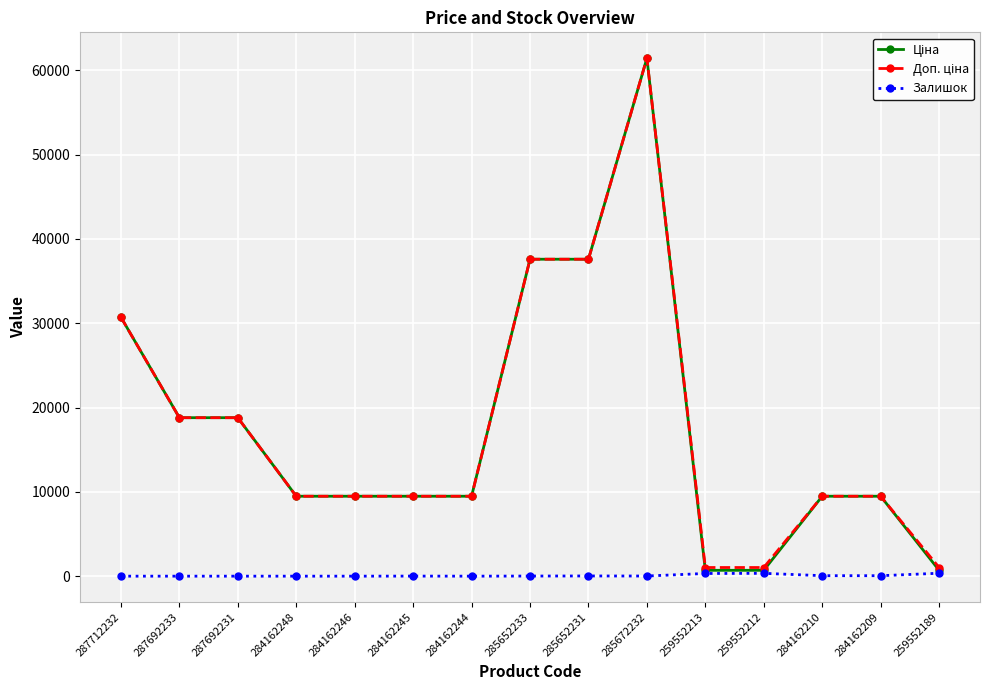

At how many categories does at least one series exceed 48783?

1